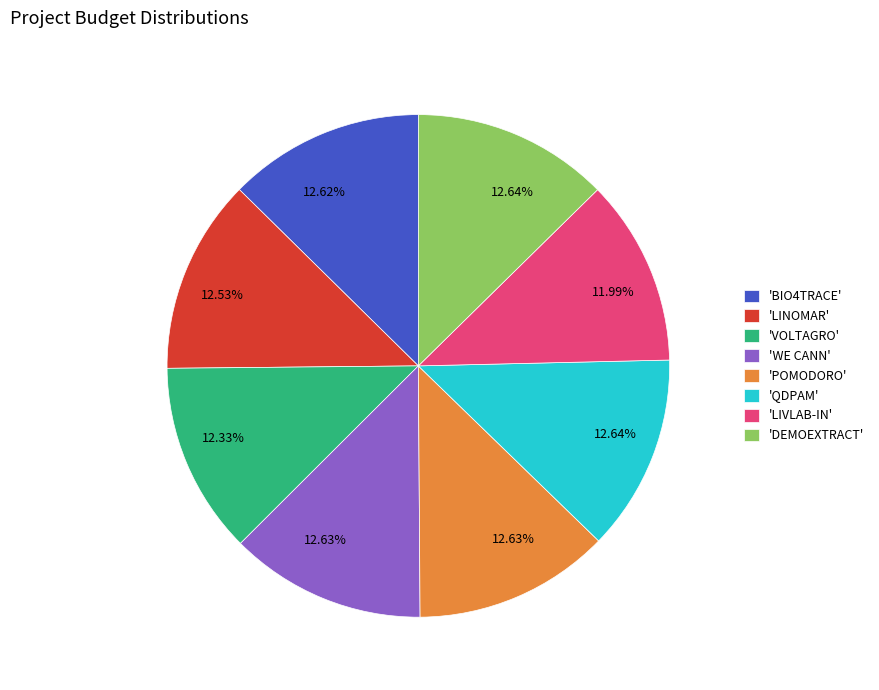

Count the number of slices in the pie.

8